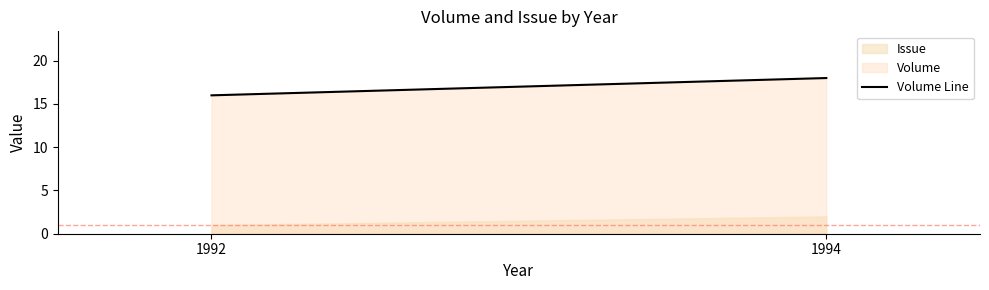

Reading right to left, what are all the values shown in this chart?

1994=18	1992=16